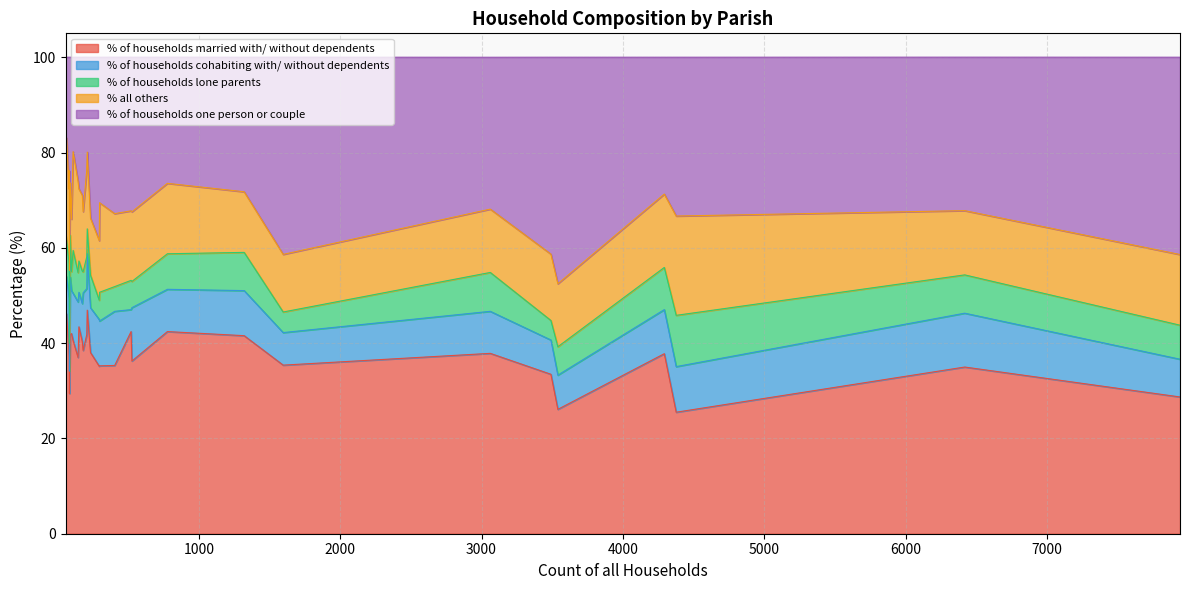

True or false: % of households one person or couple and % of households cohabiting with/ without dependents cross at least once.

False